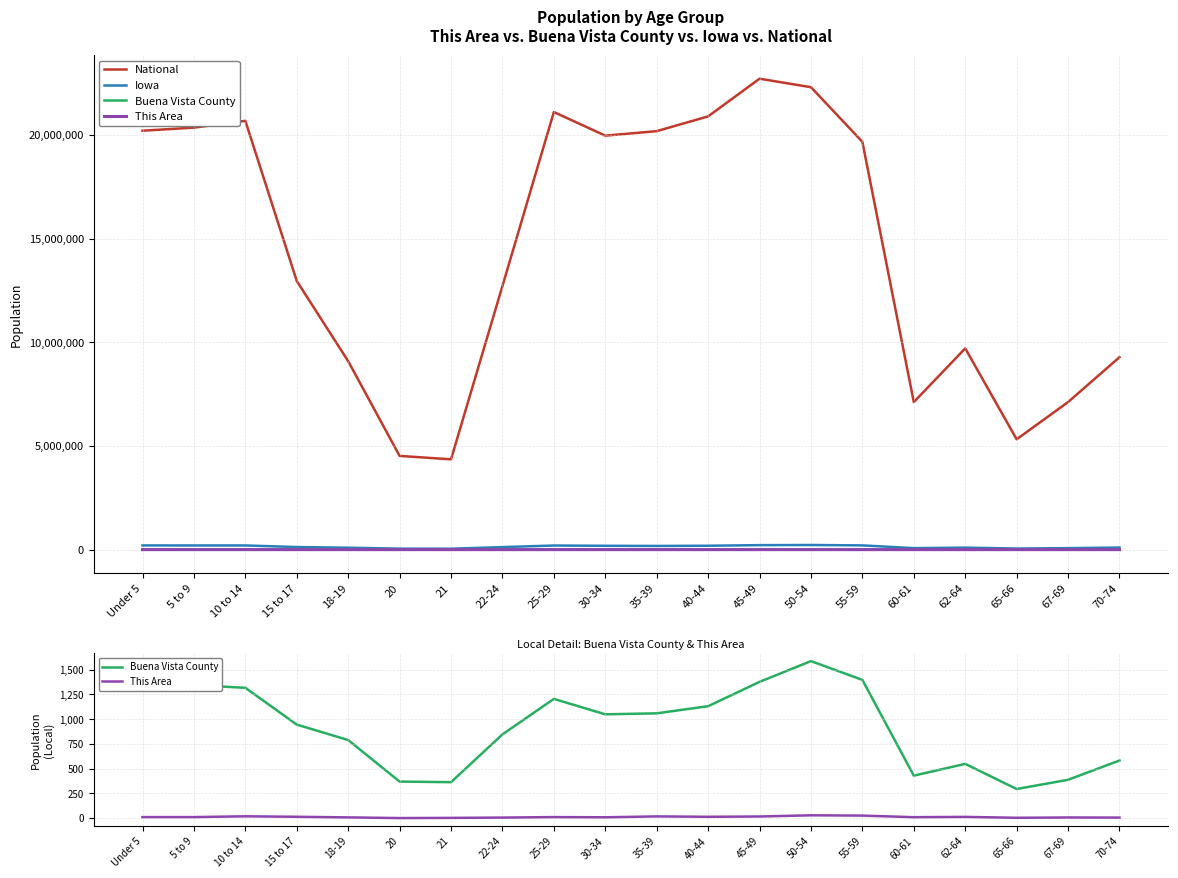

What is the sum of the Buena Vista County values at 5 to 9 and 30-34?

2394